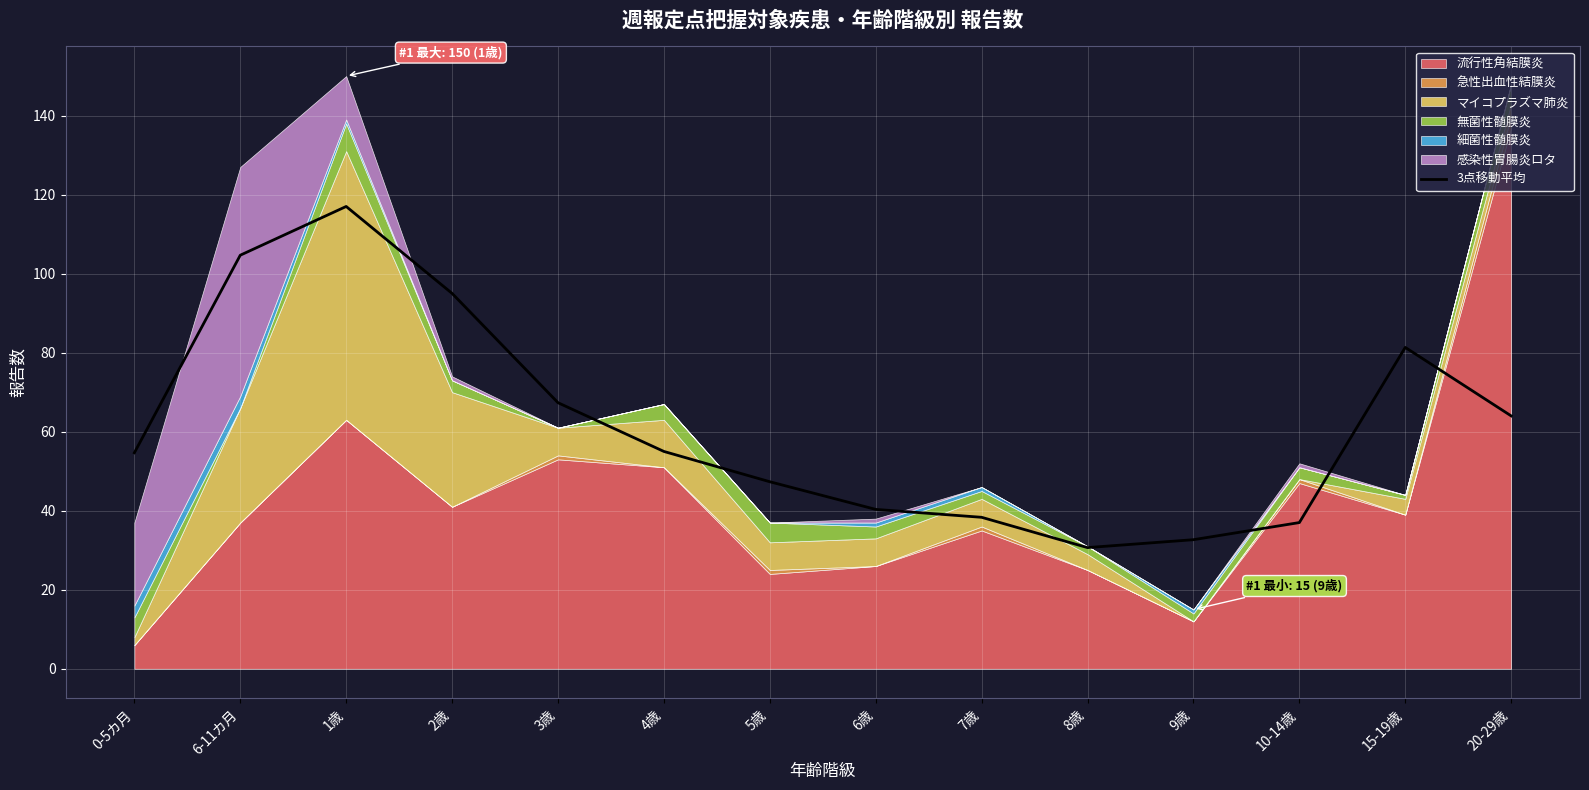

What is the value of the 7th point from the left?

47.3